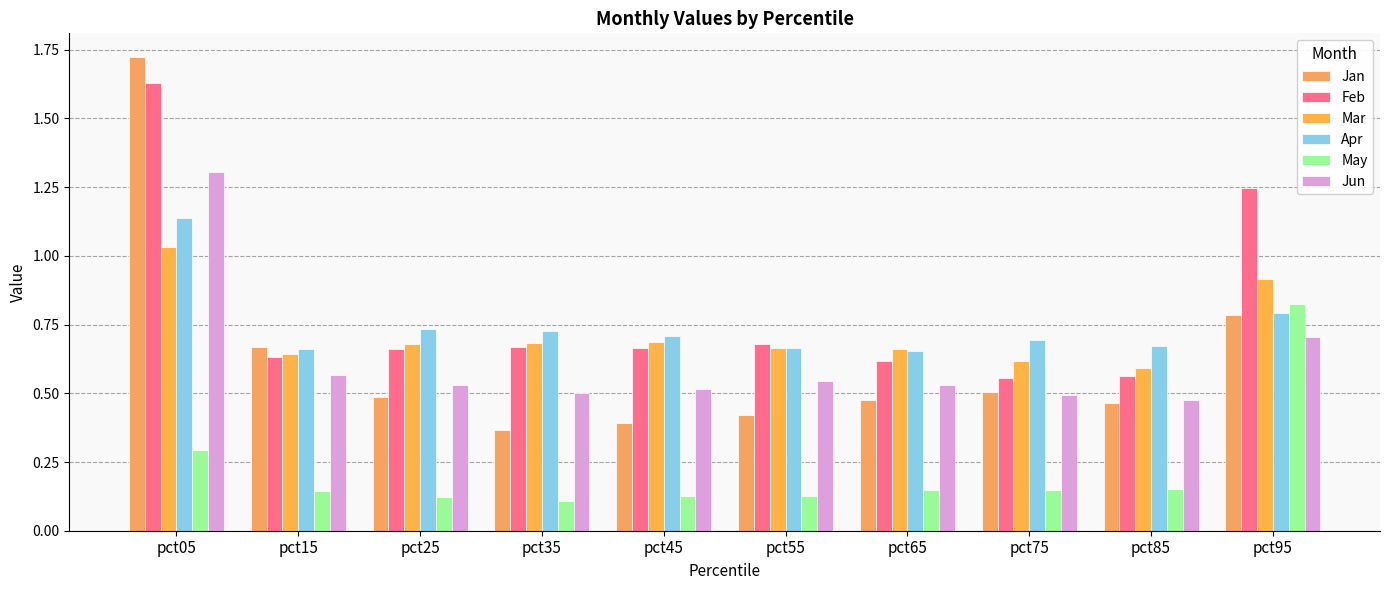

Between pct25 and pct75, which series saw the biggest shift?

Feb